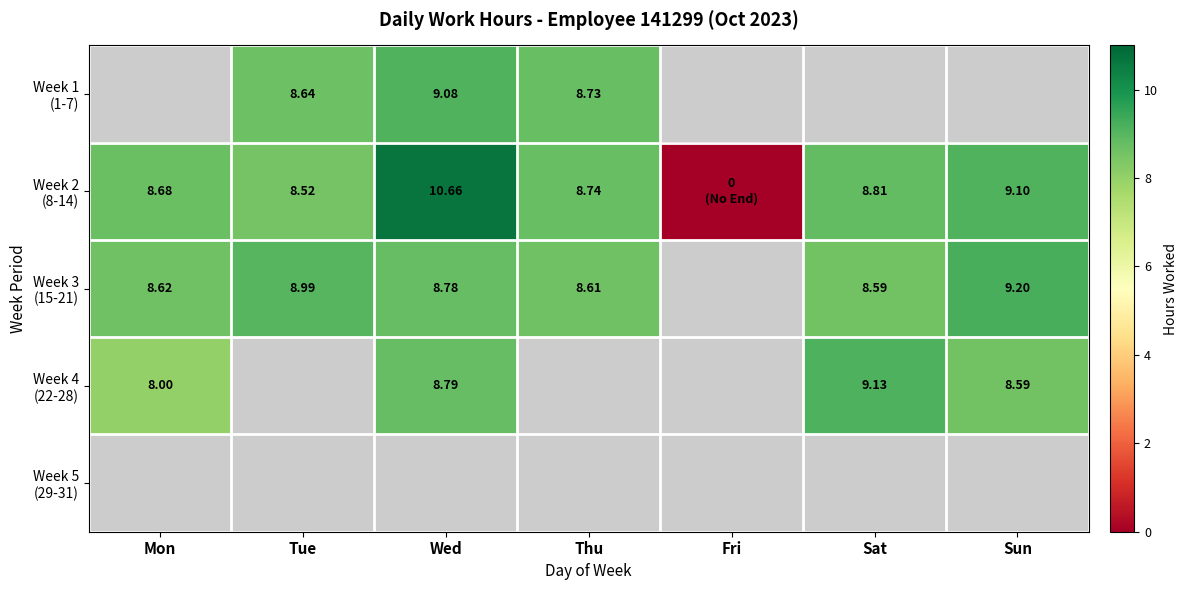

What is the difference between the maximum and minimum values in the Week 4 (22-28) series?

1.1